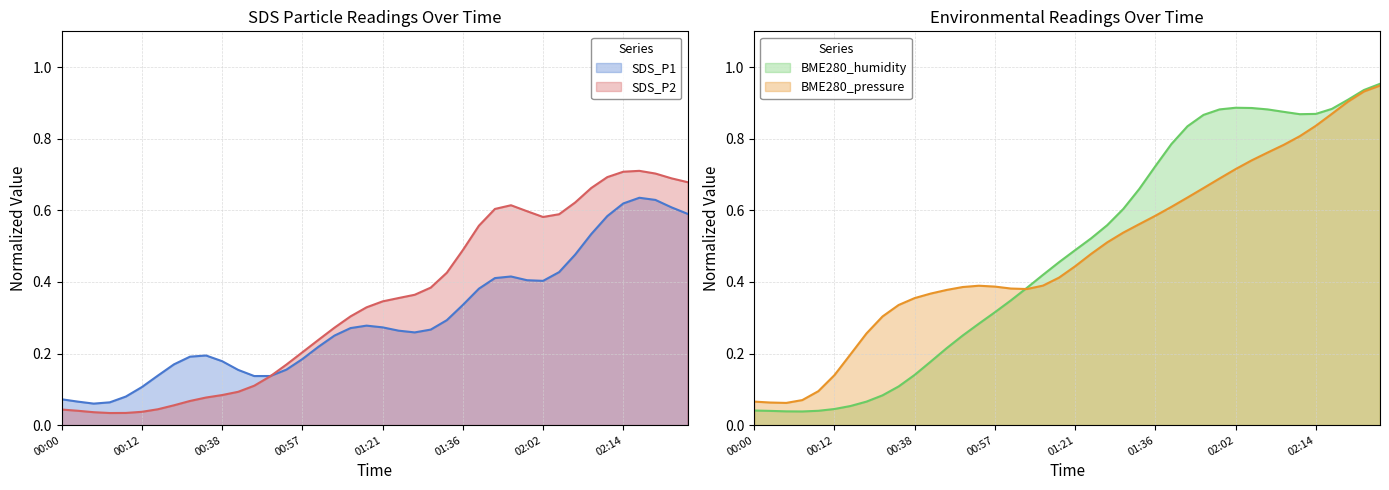

Is the value of BME280_humidity at 00:35 greater than the value of BME280_pressure at 01:29?

No